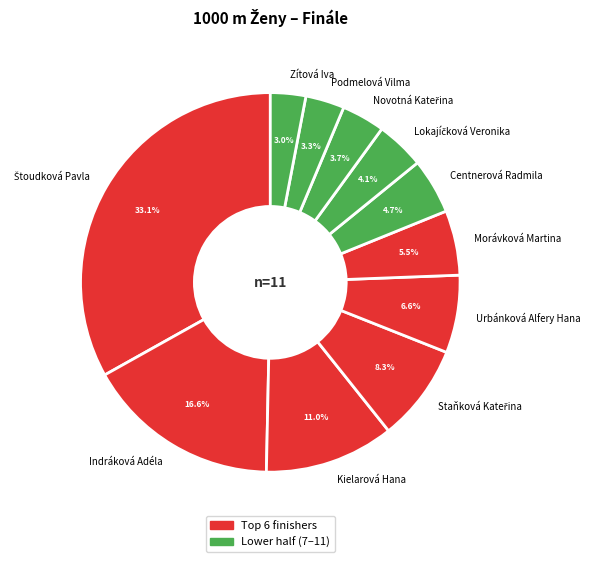

Between Podmelová Vilma and Urbánková Alfery Hana, which is larger?

Urbánková Alfery Hana